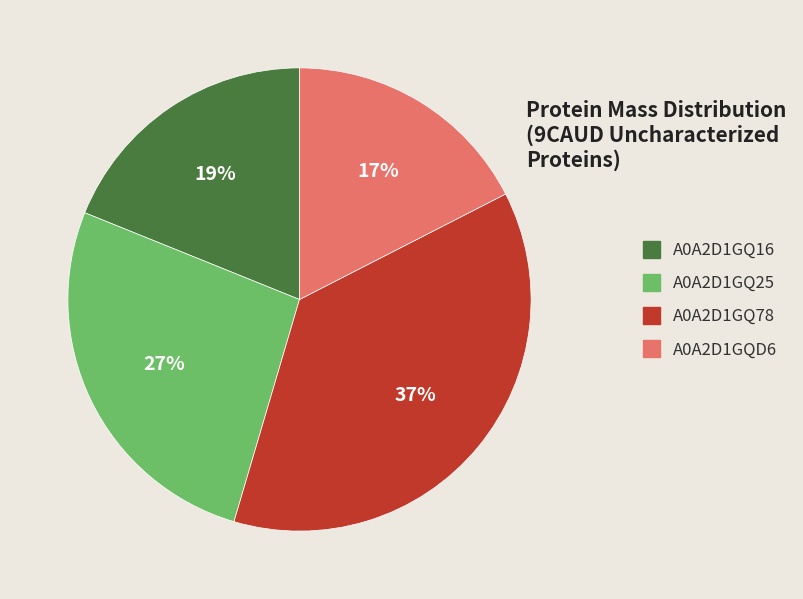

Rank the categories by value from lowest to highest.

A0A2D1GQD6, A0A2D1GQ16, A0A2D1GQ25, A0A2D1GQ78